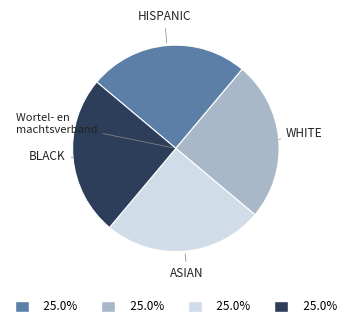

Is there a majority slice in this chart?

No